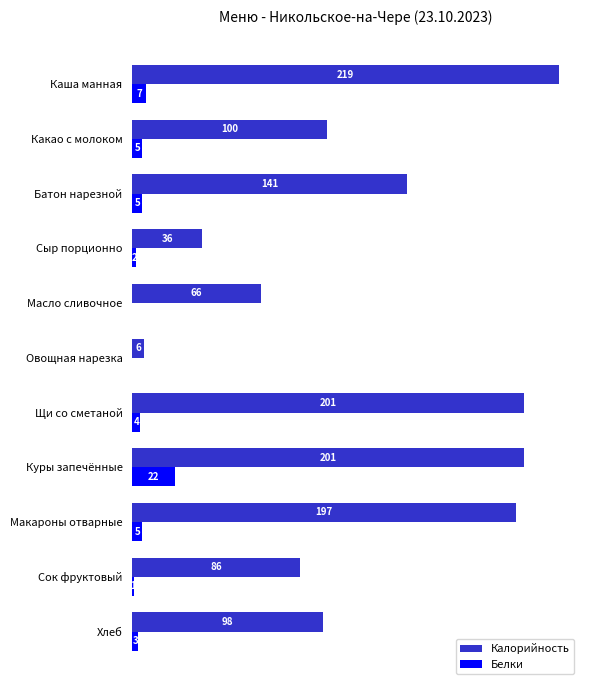

Where is Калорийность nearest to the value 112?

Какао с молоком